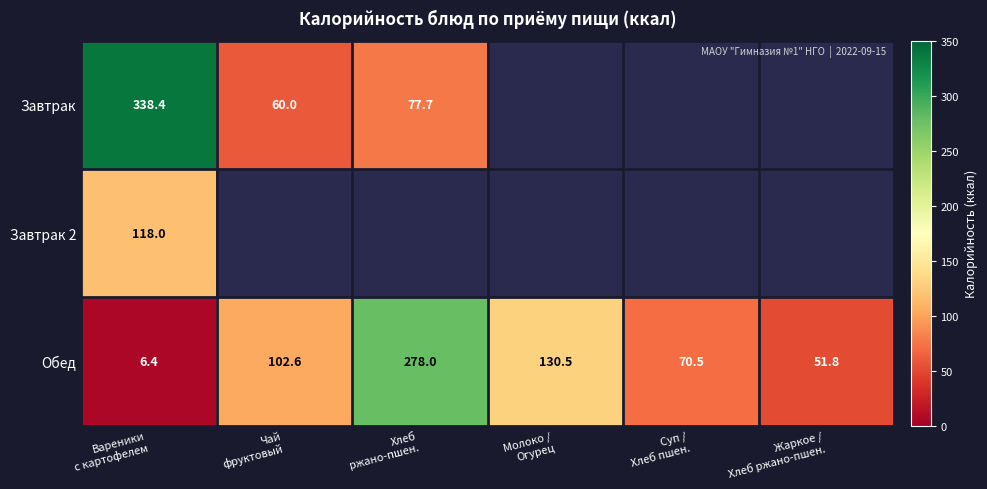

What is the sum of all Обед values?

639.8